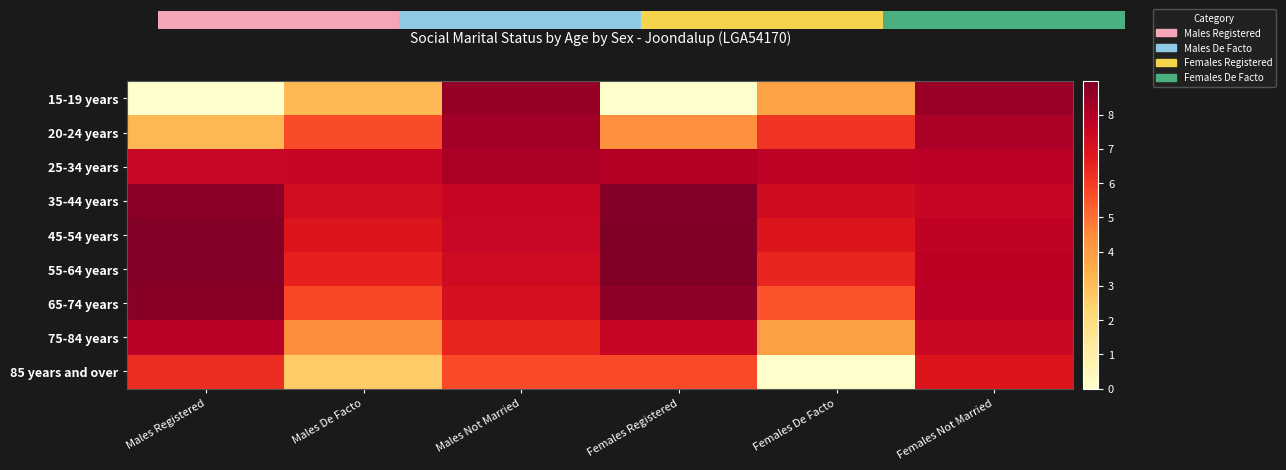

Where is 65-74 years nearest to the value 7?

Males Not Married